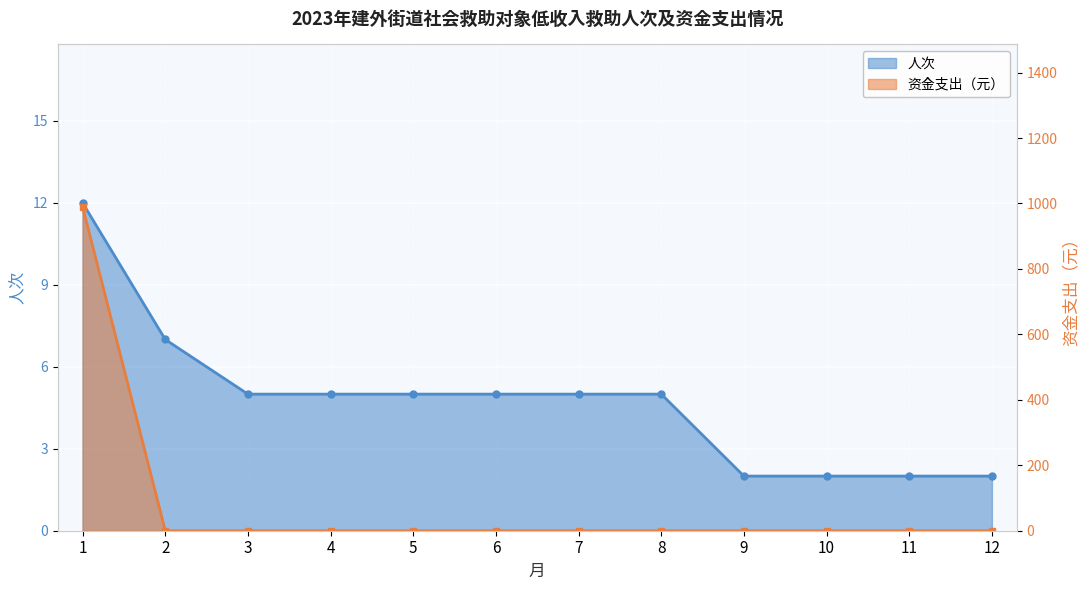

How many times do 资金支出（元） and 人次 cross each other?

1